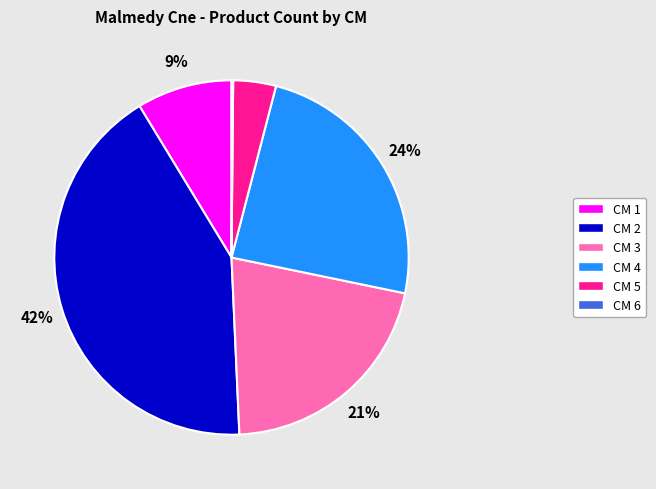

True or false: CM 5 accounts for 4% of the total.

True